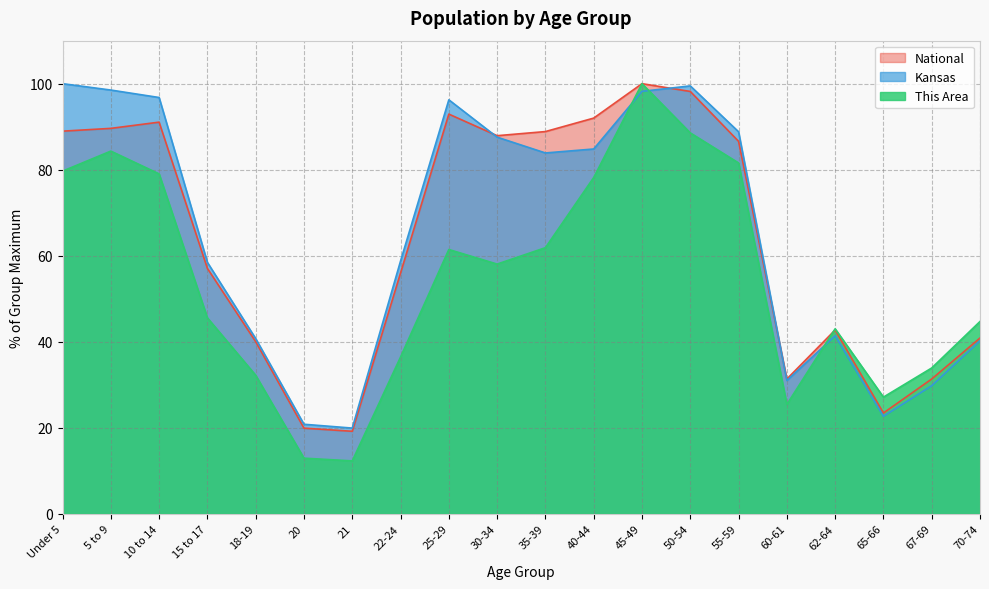

What is the difference between the maximum and minimum values in the This Area series?

87.7